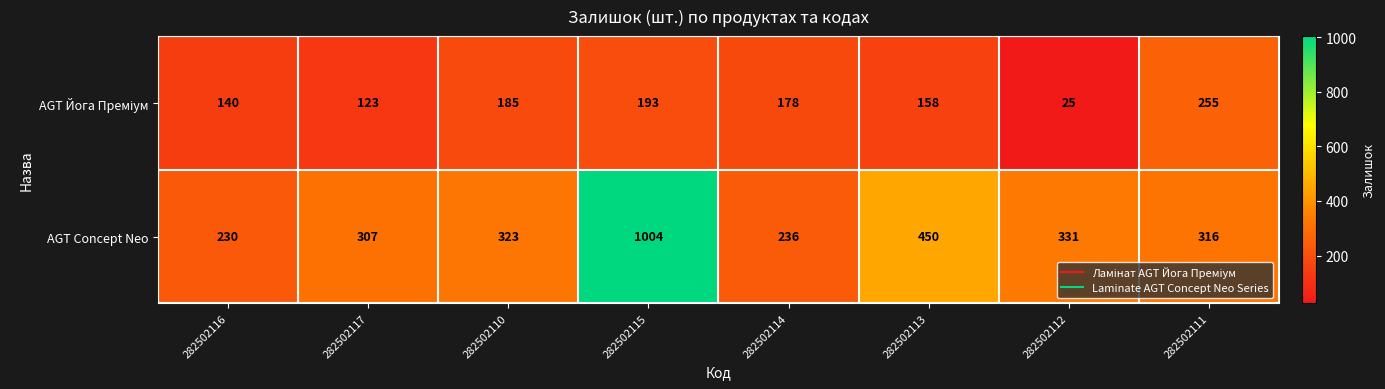

Which label corresponds to the smallest value in the chart?

282502112